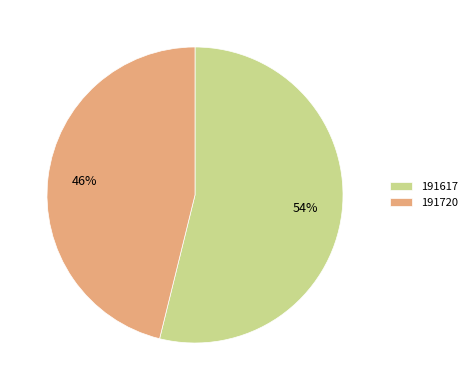

Which slice is the smallest?

191720